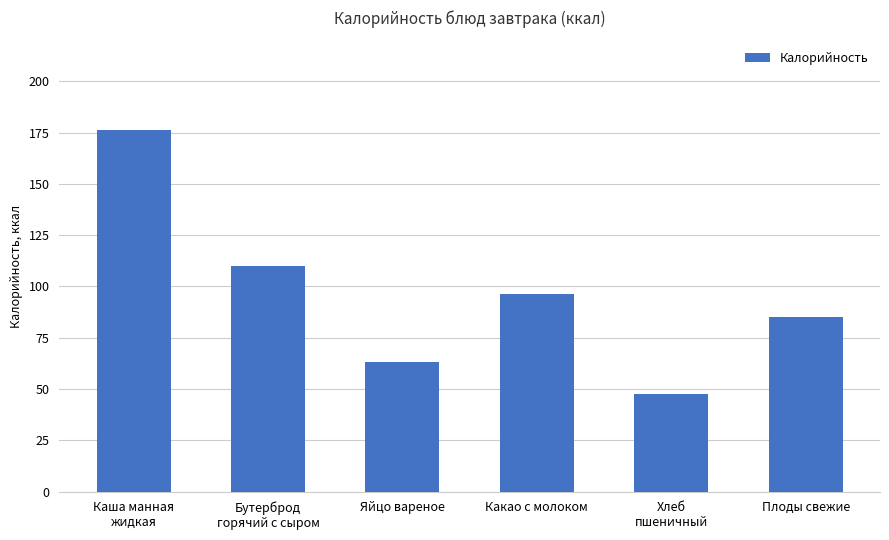

What is the label of the 1st bar from the right?

Плоды свежие